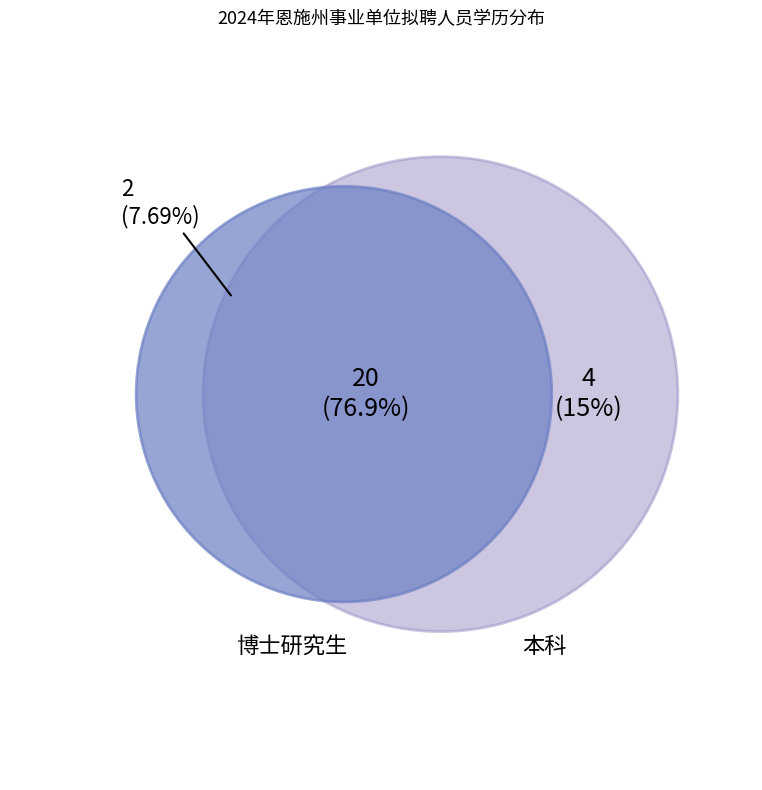

Does 本科 account for over 50% of the chart?

No